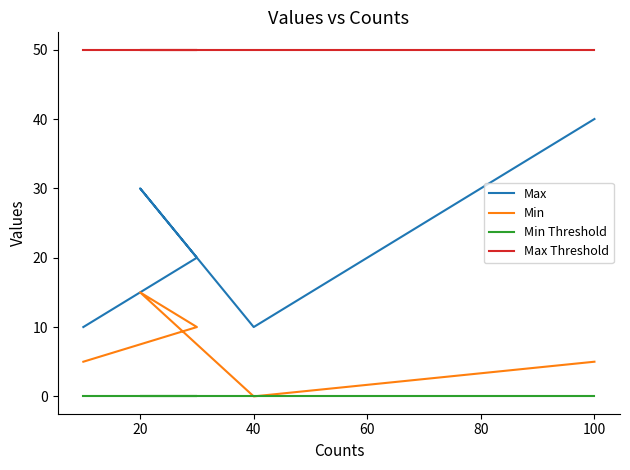

What is the total value across all series at 0?

65